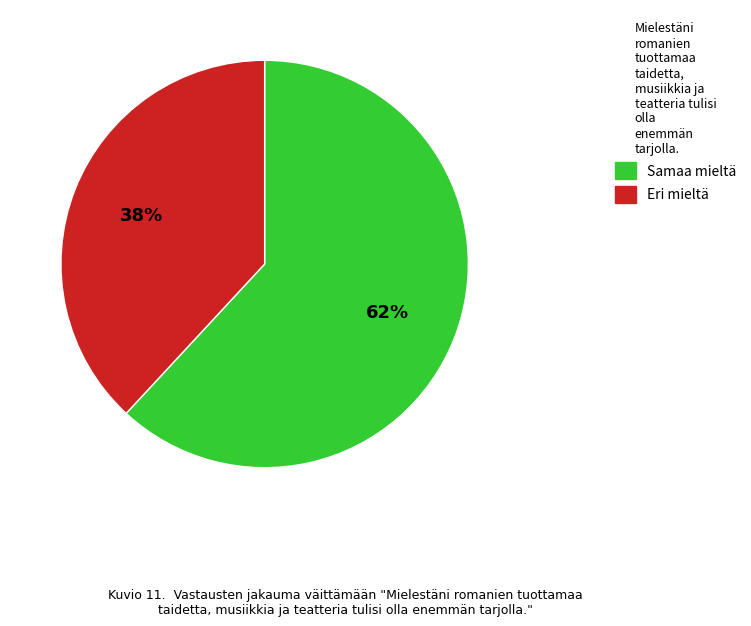

Does any single category account for the majority?

Yes